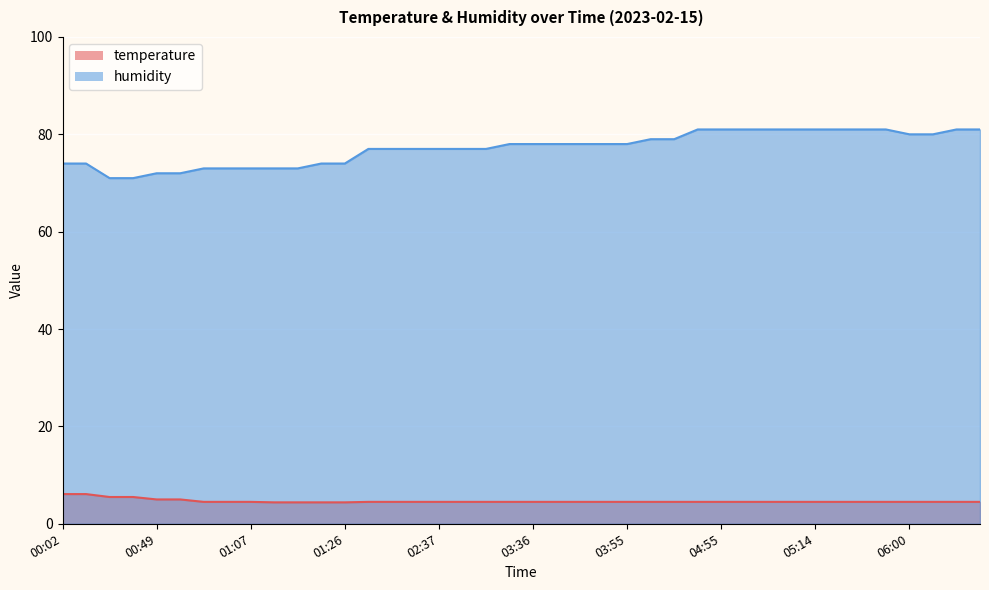

True or false: temperature and humidity intersect in this chart.

False